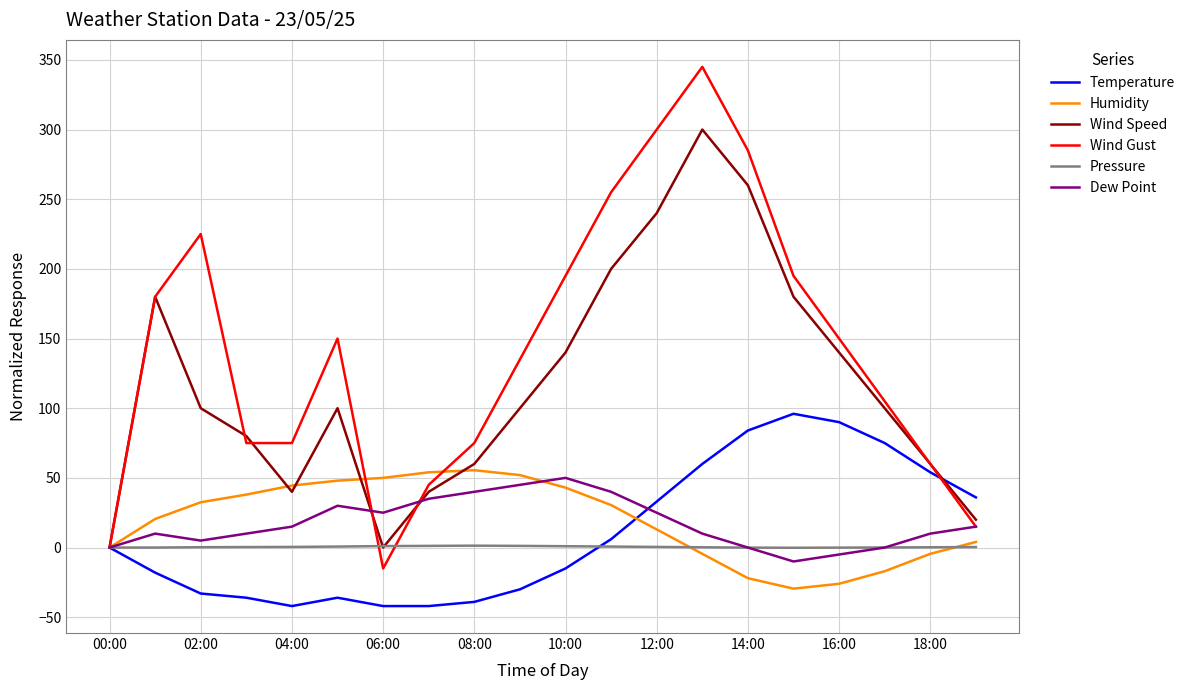

Which series has the largest range (max minus min)?

Wind Gust